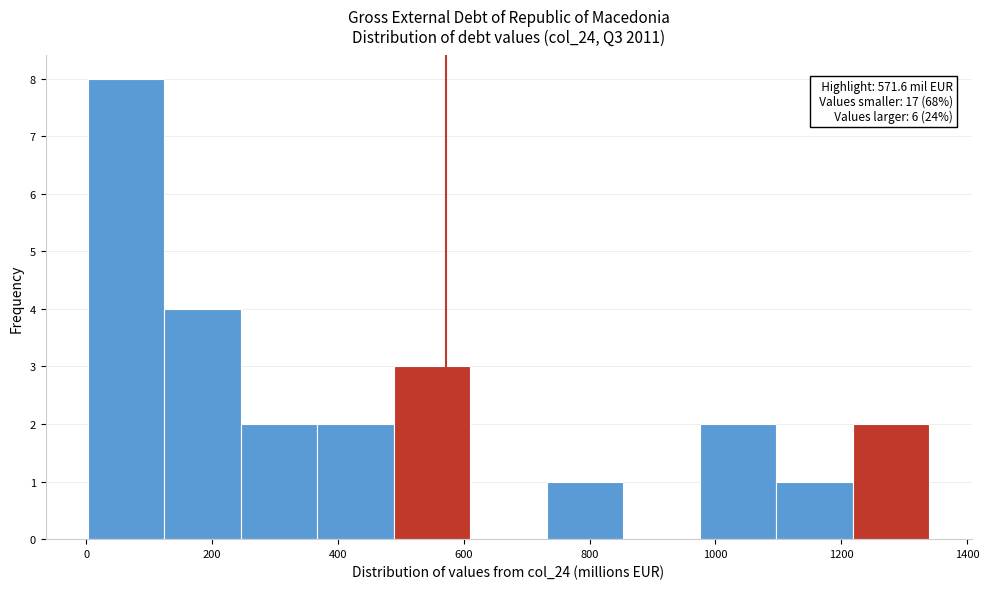

Over which range of the x-axis is the bar tallest?

0 to 120